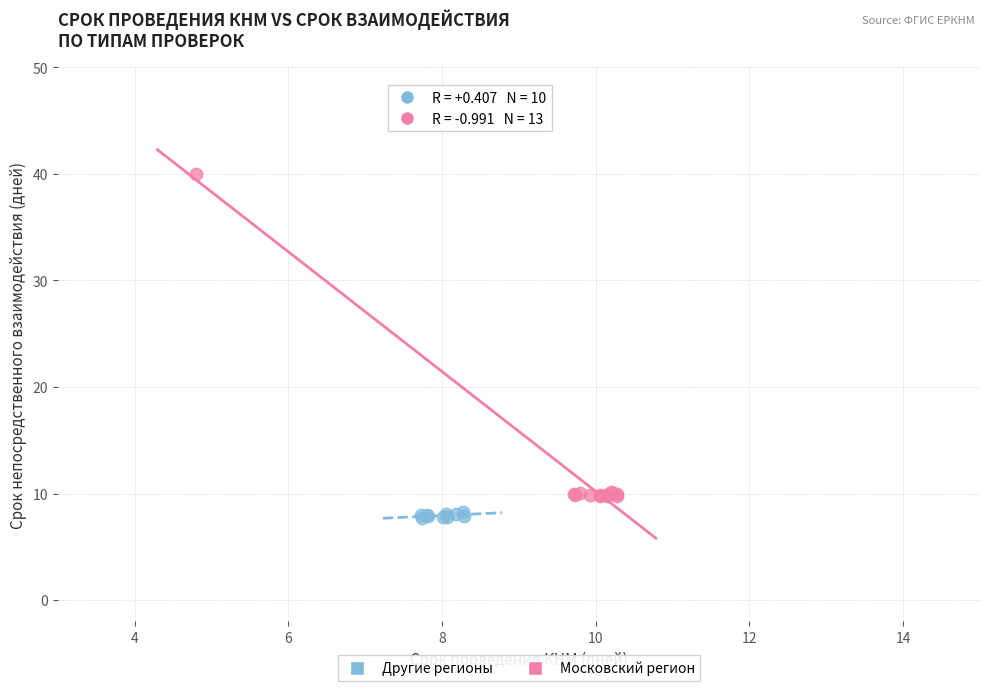

Which series has the widest spread of Y values?

Московский регион